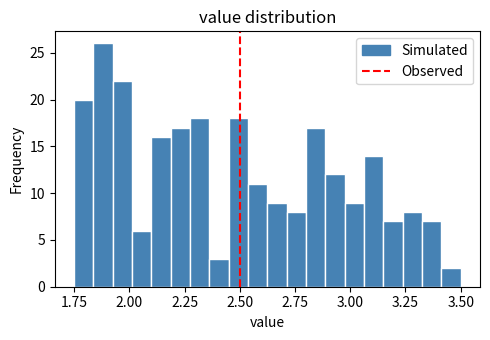

Read against the x-axis, roughly where is the centre of the tallest bar?

1.90